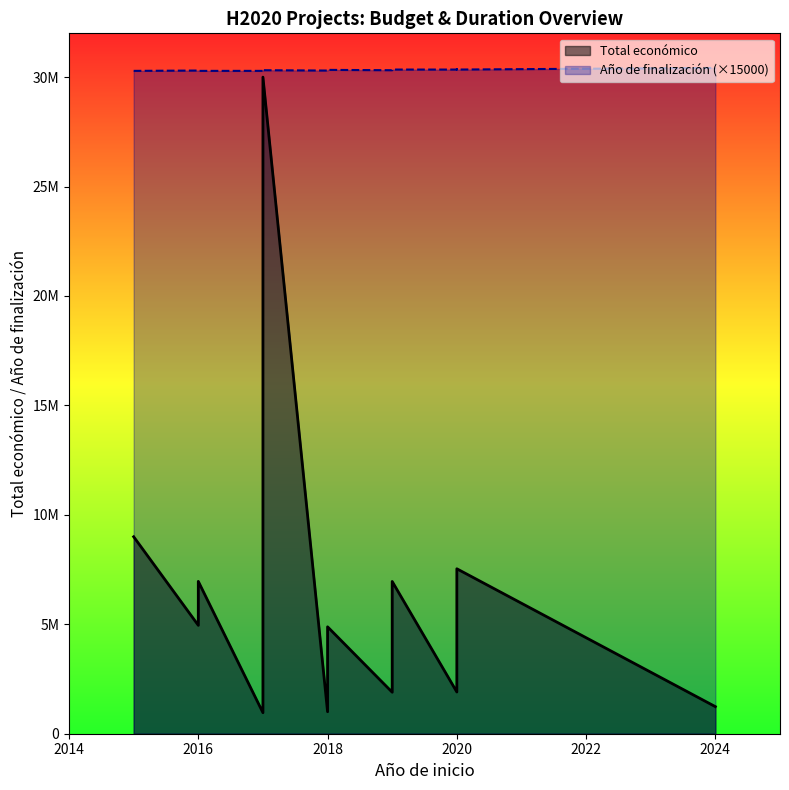

Read the Total económico value at 2019.

6955758